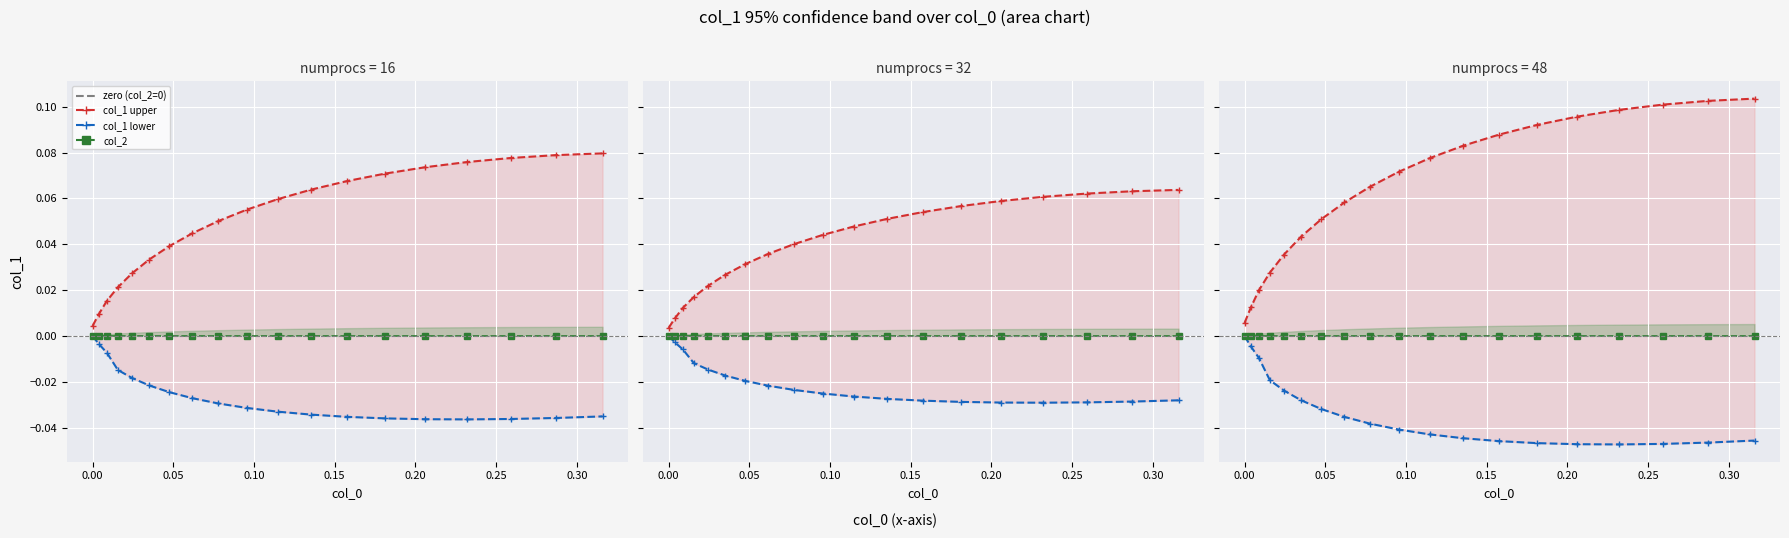

Reading left to right, list all the values displayed in this chart.

col_1_upper: 0.0	0.0	0.0	0.0	0.0	0.0	0.0	0.0	0.1	0.1	0.1	0.1	0.1	0.1	0.1	0.1	0.1	0.1	0.1
col_1_lower: 0.0	-0.0	-0.0	-0.0	-0.0	-0.0	-0.0	-0.0	-0.0	-0.0	-0.0	-0.0	-0.0	-0.0	-0.0	-0.0	-0.0	-0.0	-0.0